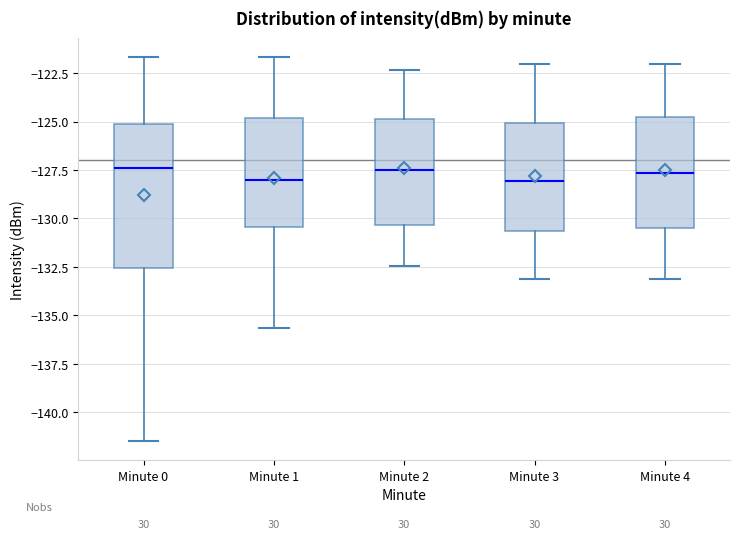

Which box is the tallest, from its lower edge to its upper edge?

Minute 0